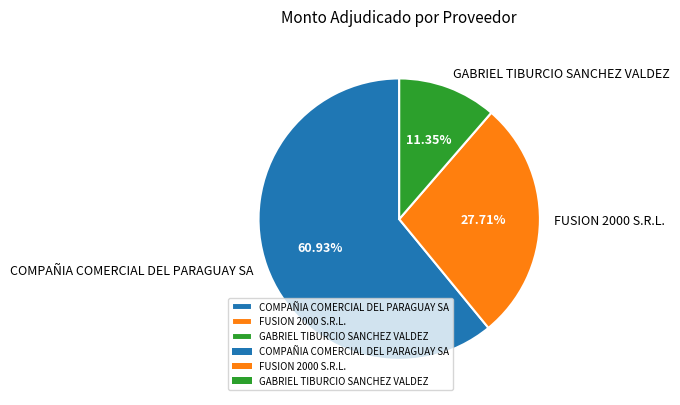

What percentage is the COMPAÑIA COMERCIAL DEL PARAGUAY SA slice, to the nearest percent?

61%